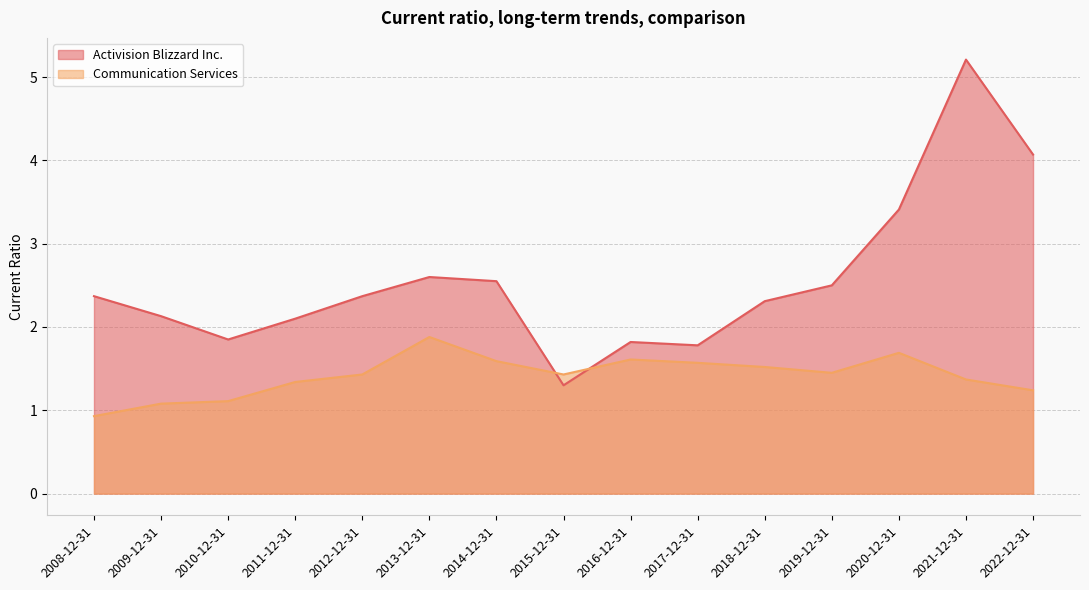

What are all the series names shown in the legend?

Activision Blizzard Inc., Communication Services